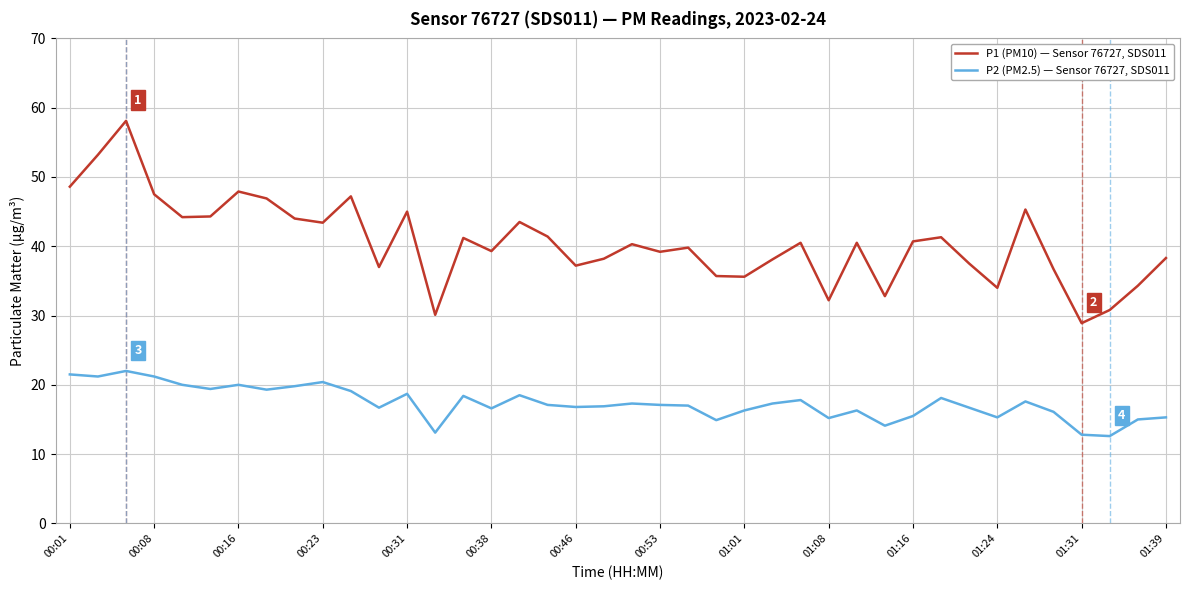

How many lines are shown in the chart?

2